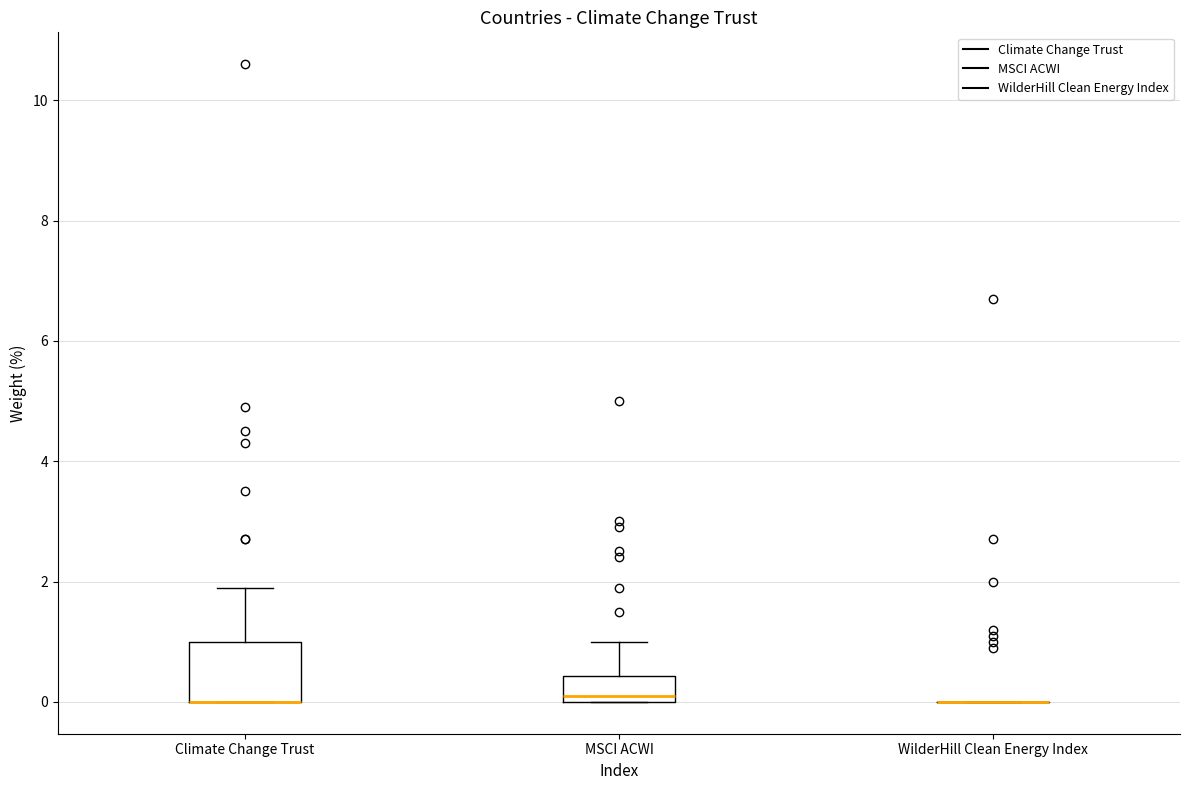

Reading left to right, transcribe this box plot: for each box, give where its median line is, the range the box spans, and where its two whiskers end, as read against the y-axis. The values are not printed on the chart, so give them approximately, as read against the axis.

Climate Change Trust: median 0.0 (drawn on the box's lower edge), box 0.0 to 1.0, whiskers 0.0 to 2.0
MSCI ACWI: median 0.2, box 0.0 to 0.4, whiskers 0.0 to 1.0
WilderHill Clean Energy Index: box collapsed to a line at 0.0, whiskers 0.0 to 0.0